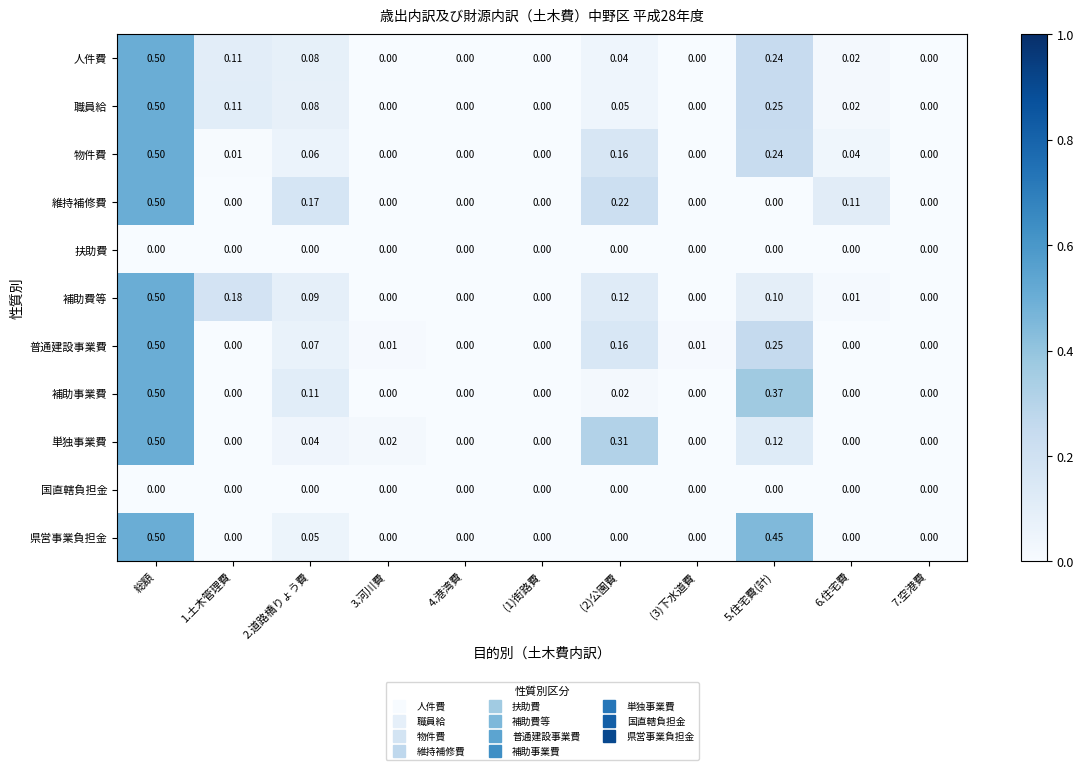

What is the greatest value displayed?

0.5